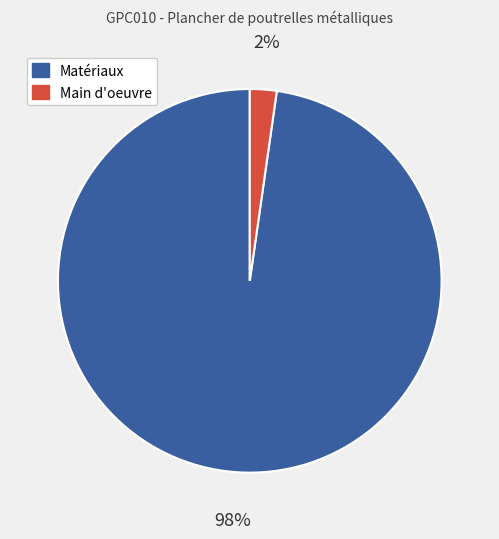

How many segments does this pie chart have?

2